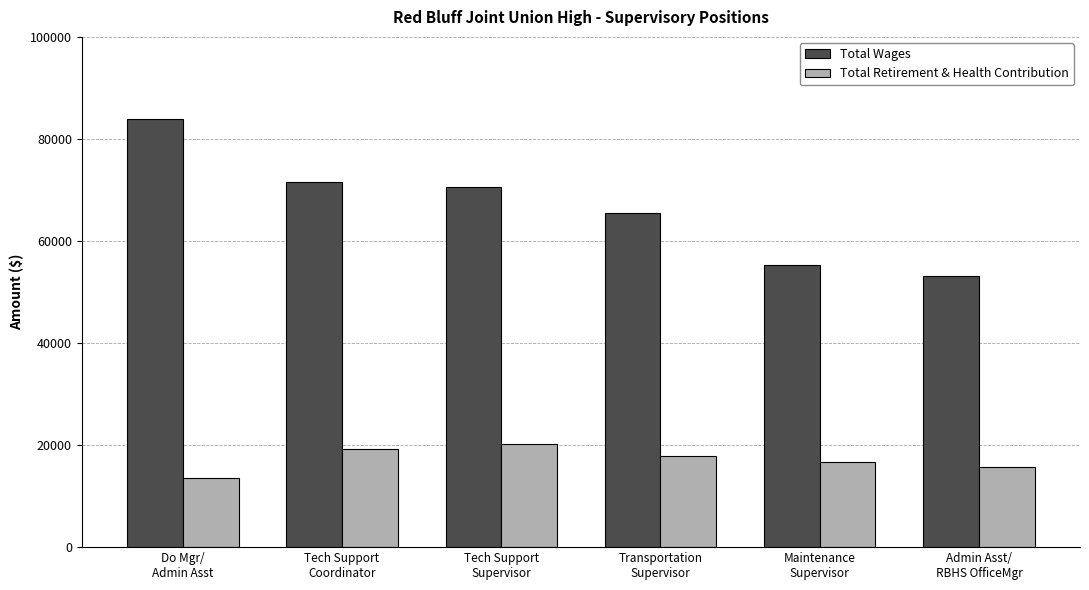

How many distinct data groups are displayed?

2